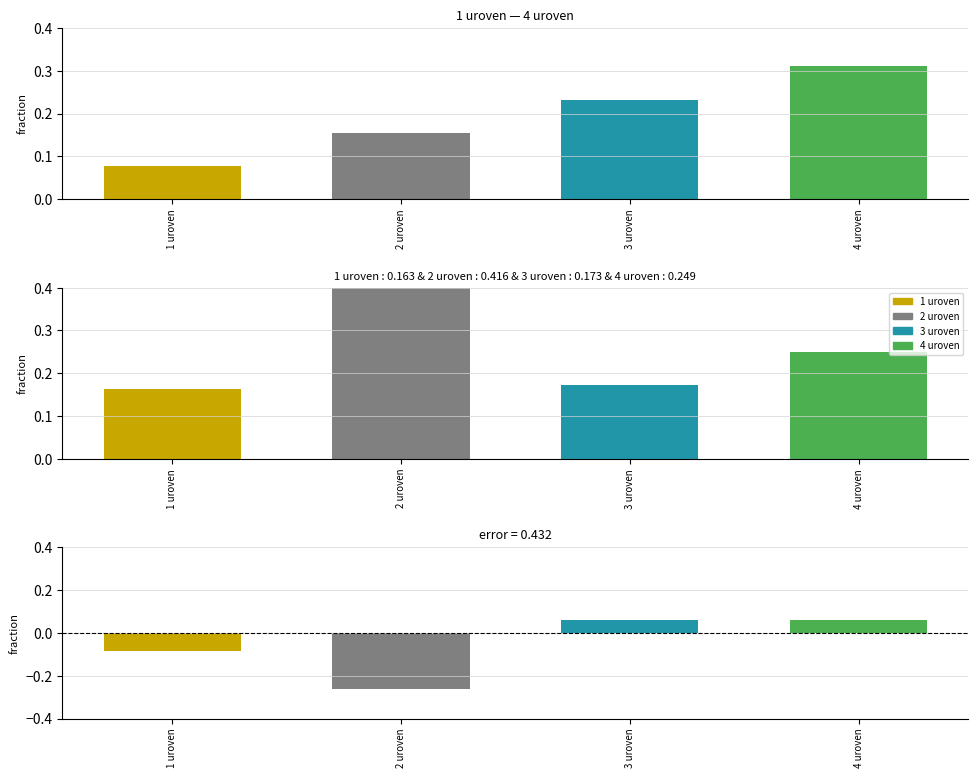

Reading left to right, what are all the values shown in this chart?

1 uroven=-0.1	2 uroven=-0.3	3 uroven=0.1	4 uroven=0.1